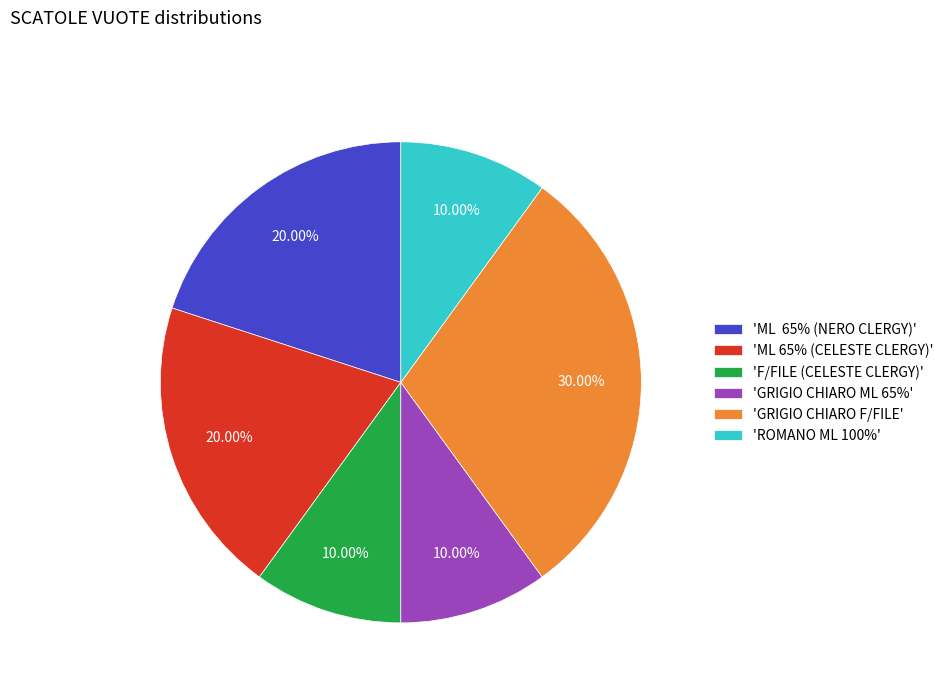

How many segments does this pie chart have?

6